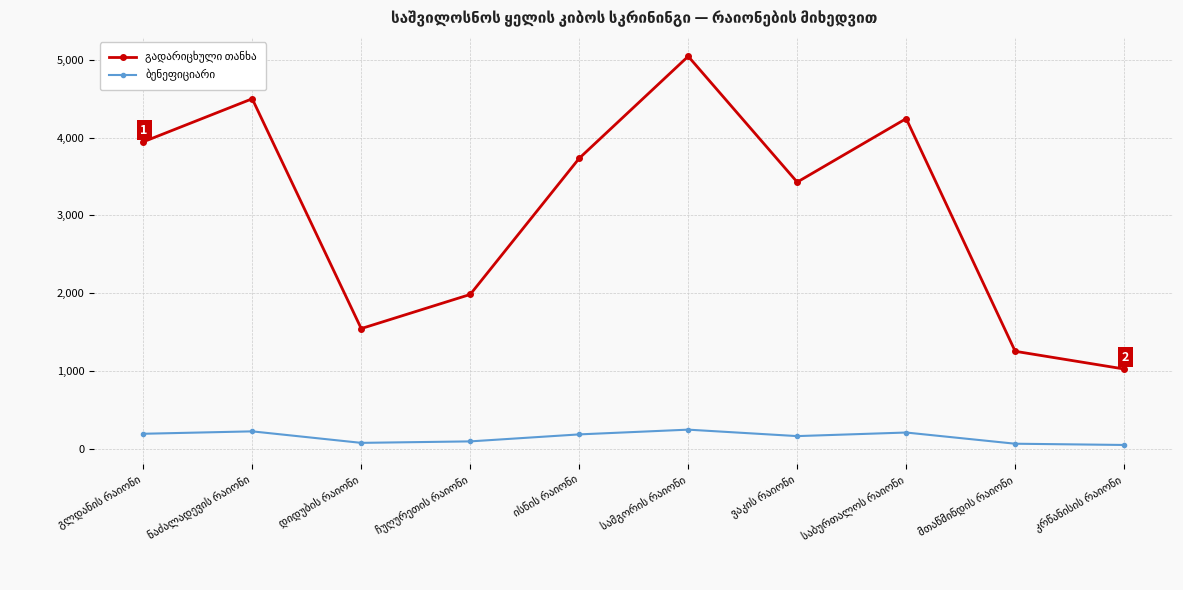

What is the minimum value shown in the chart?

48